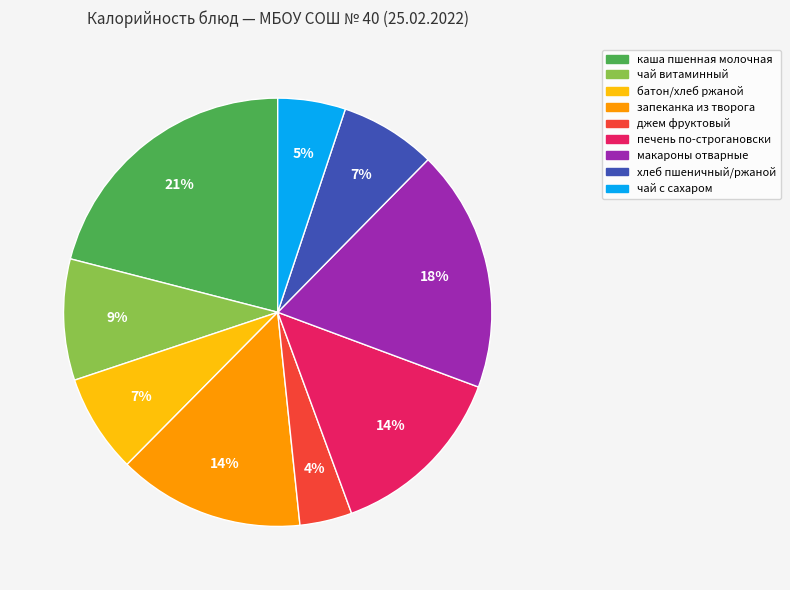

Is there any slice that represents more than half of the pie?

No